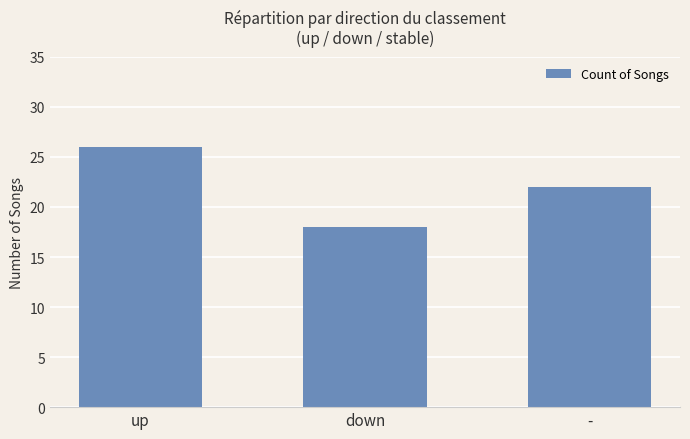

The chart shows a value of 26 at up. True or false?

True